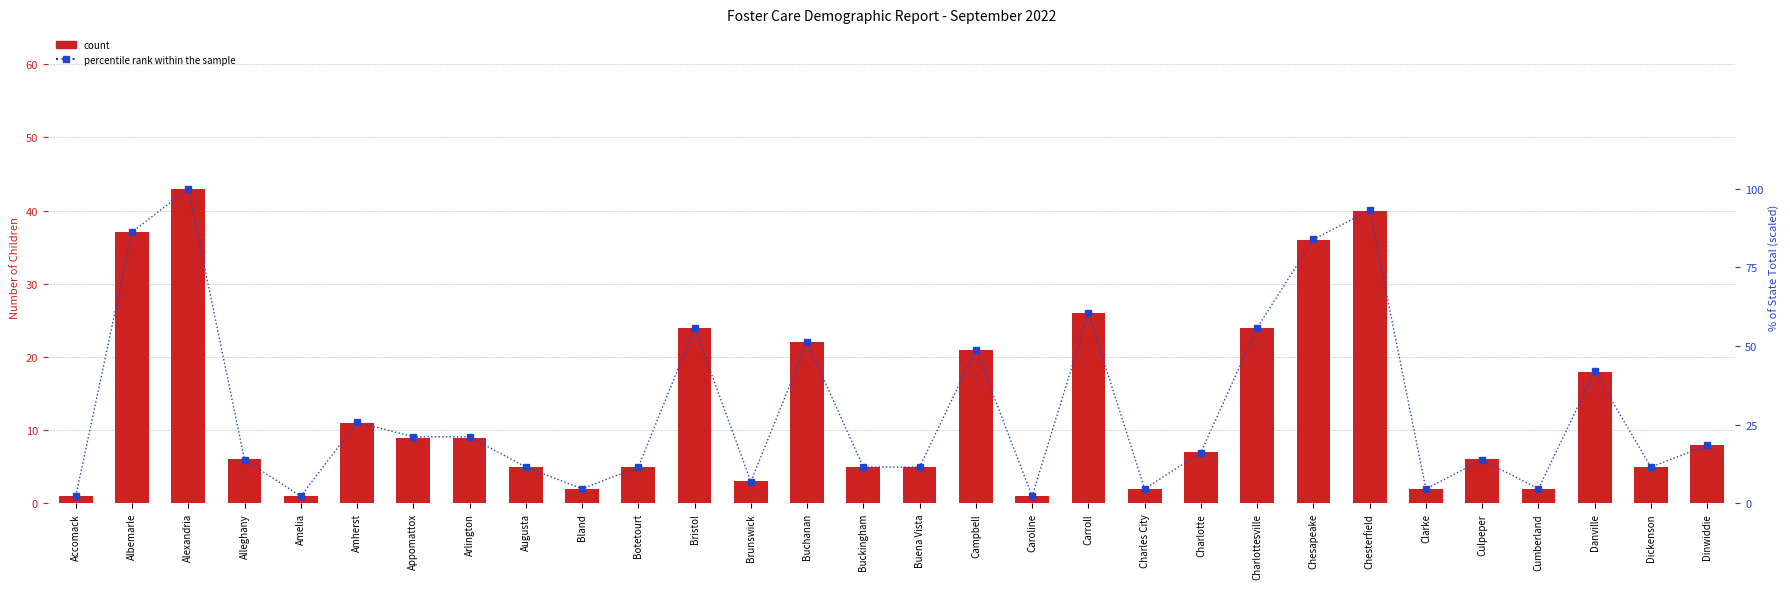

Which series changed the most between Caroline and Chesterfield?

percentile rank within the sample